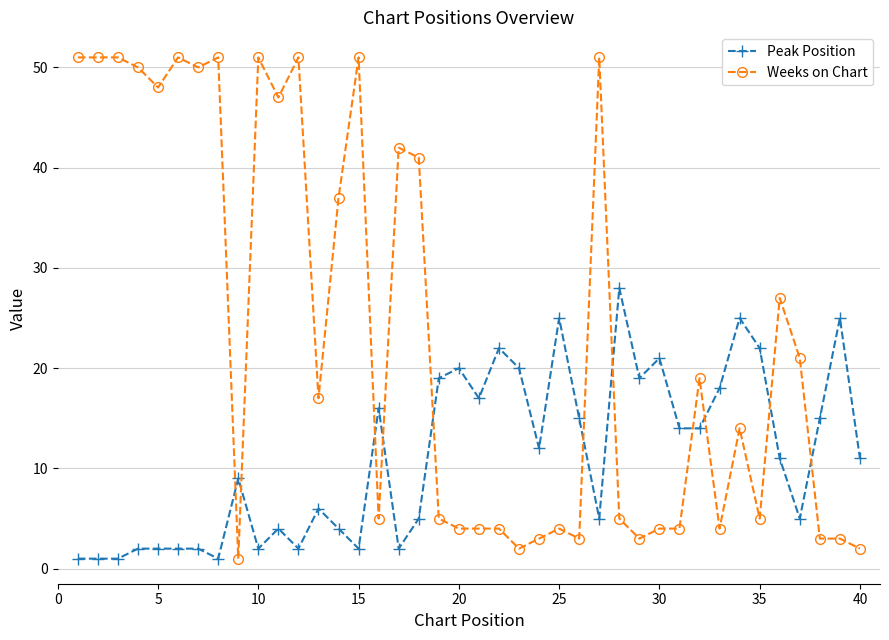

Which series has the largest range (max minus min)?

Weeks on Chart